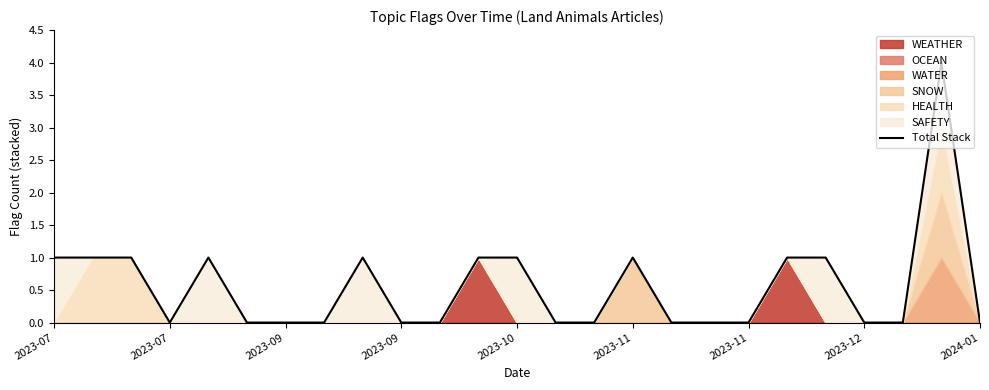

The chart shows a value of 1 at 19. True or false?

True